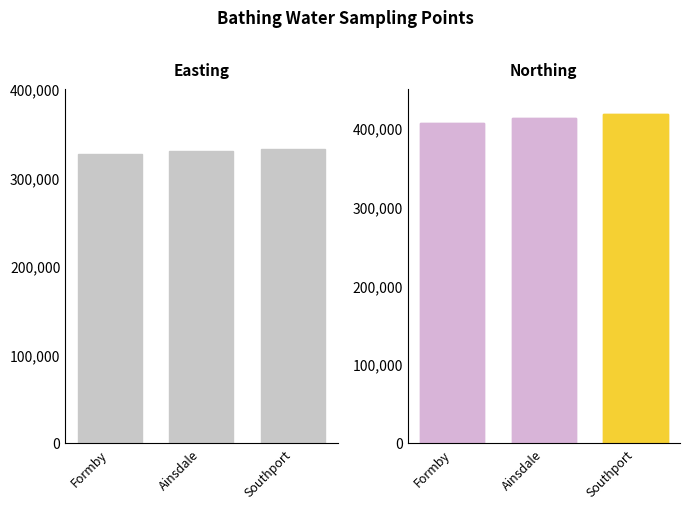

Does the chart contain stacked bars?

No